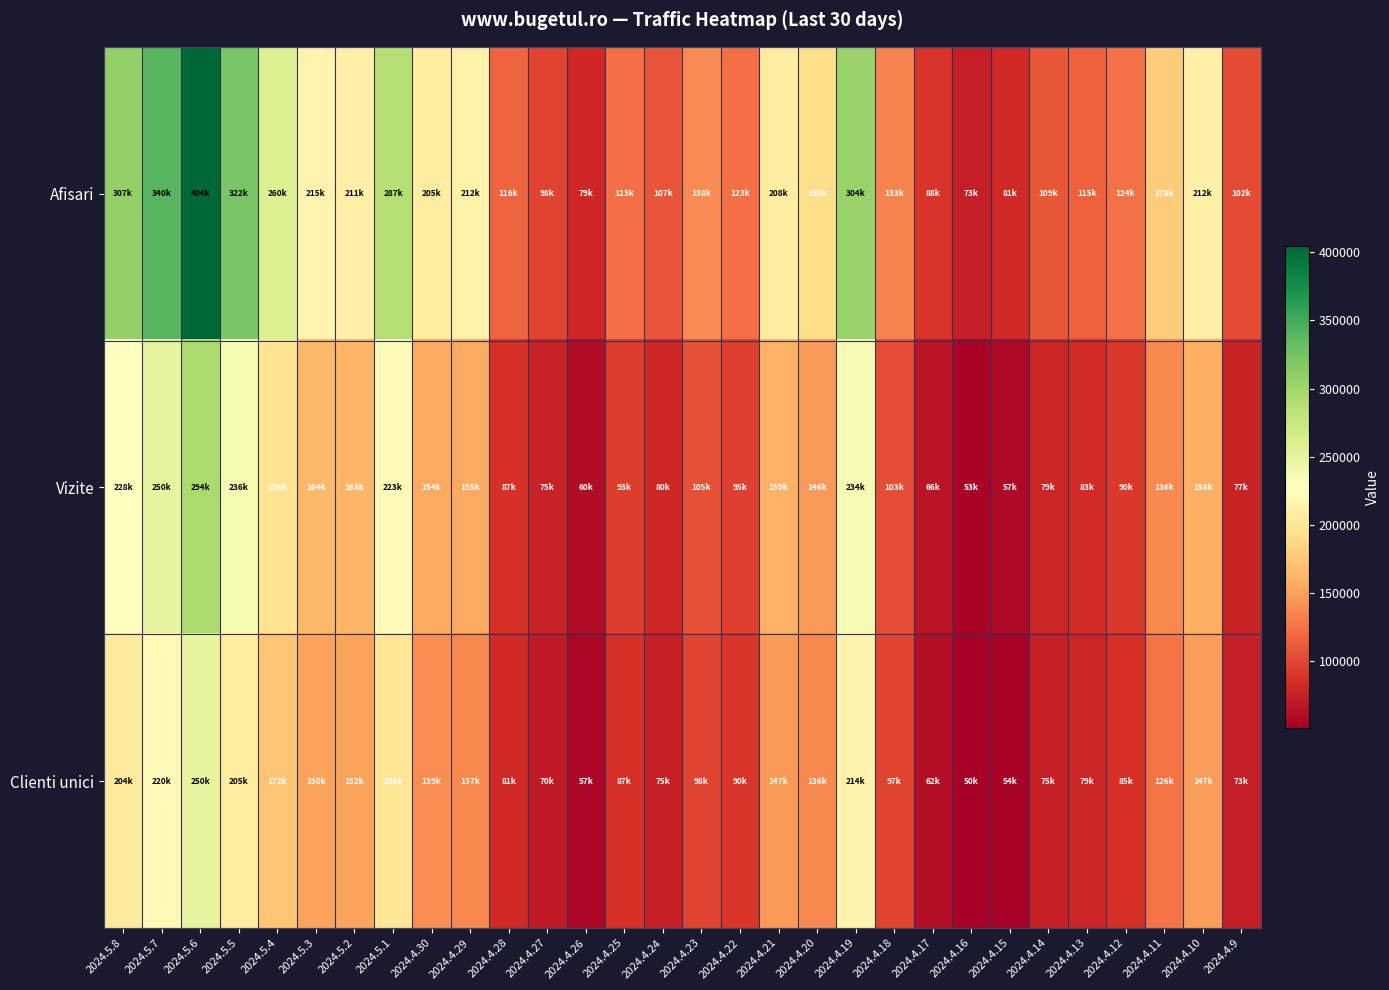

At which category is the sum across all series the highest?

2024.5.6